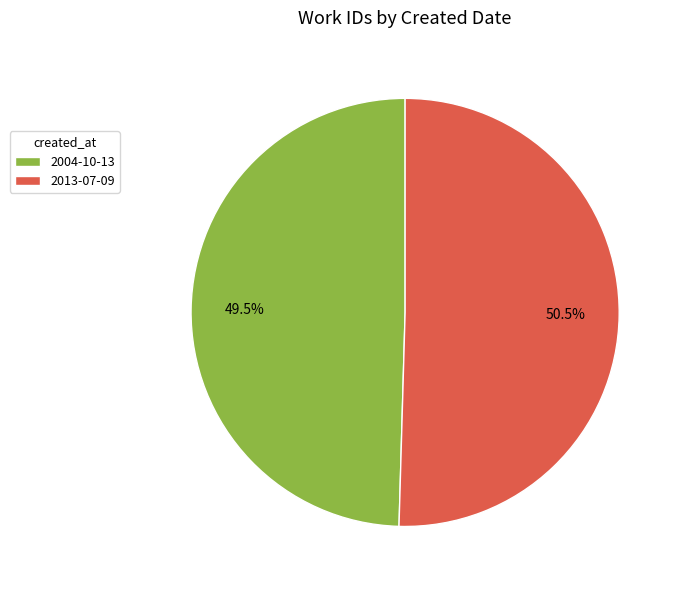

Count the number of slices in the pie.

2